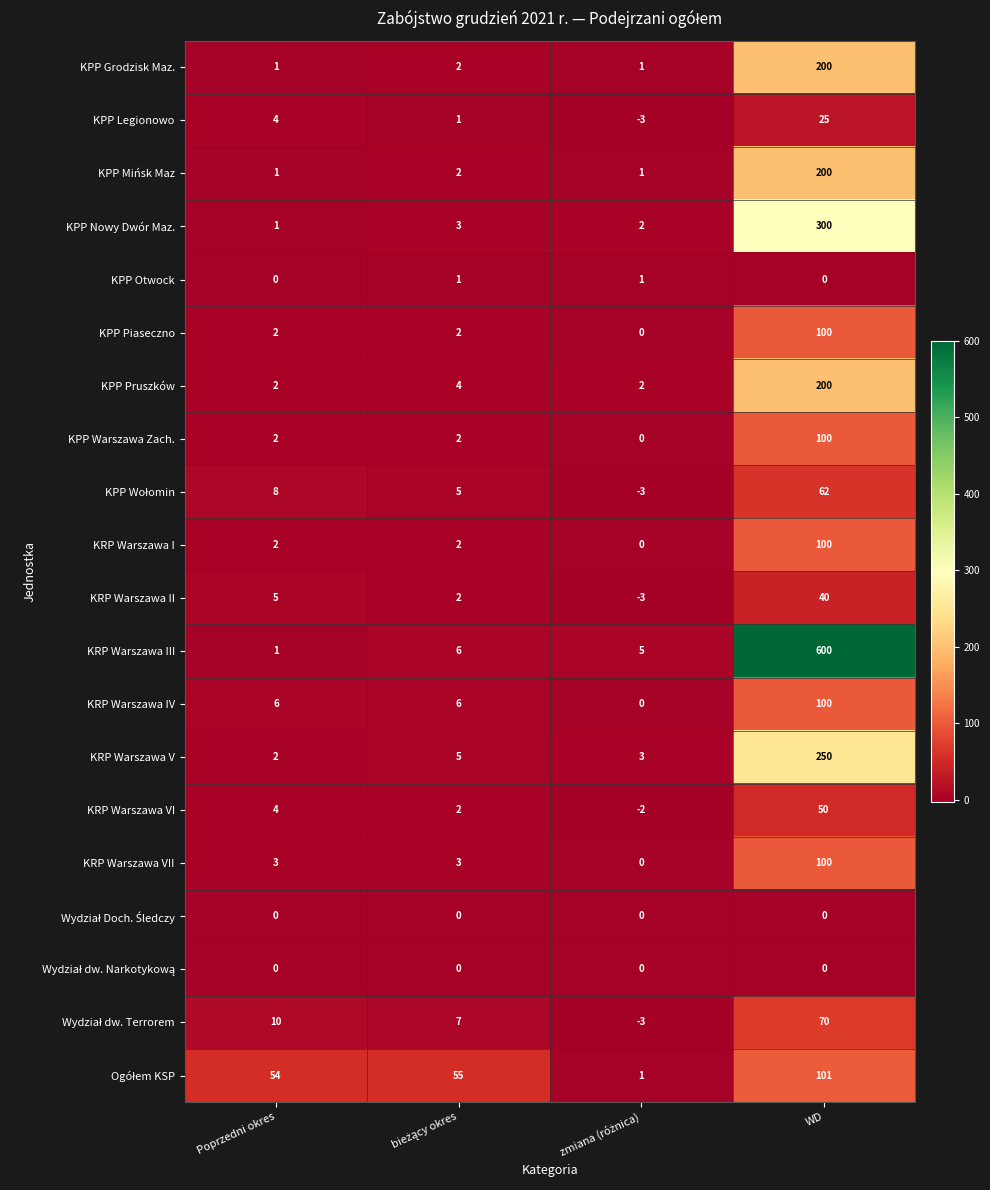

The value of KRP Warszawa III at Poprzedni okres is 1. True or false?

True